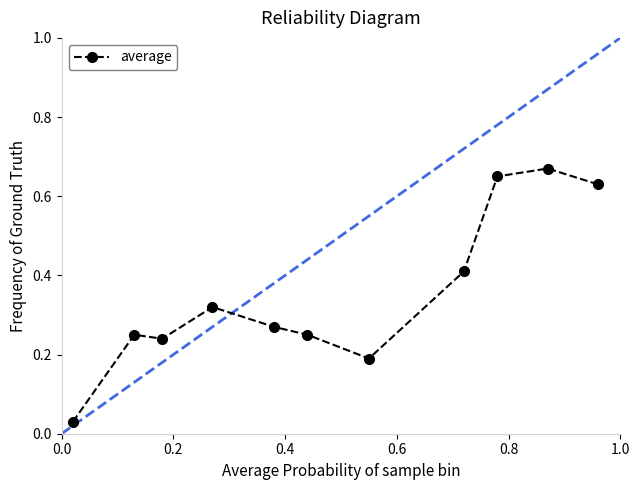

What is the average value?

0.4